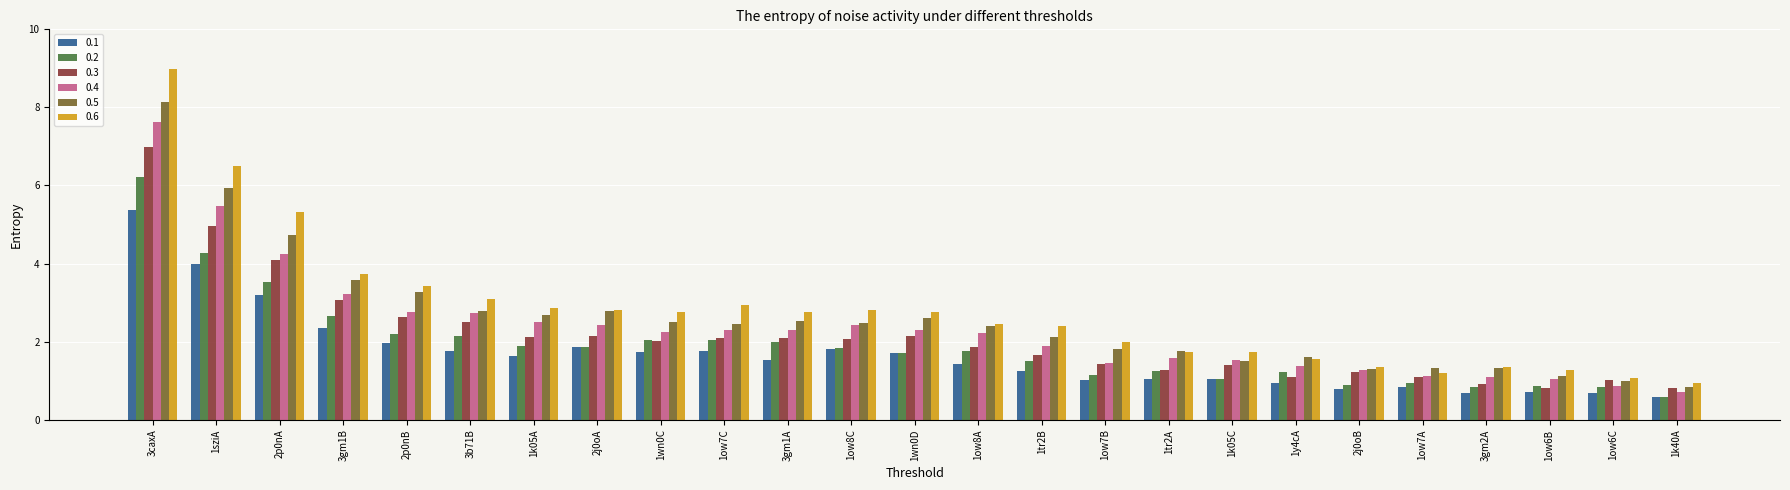

Which series has the widest spread of values?

0.6